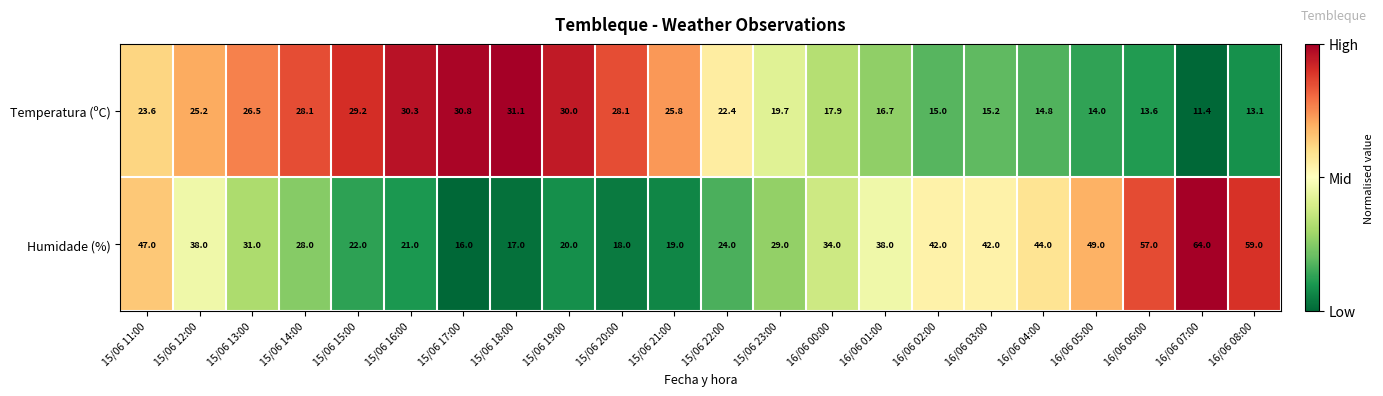

Is the value of Humidade (%) at 15/06 15:00 greater than the value of Temperatura (ºC) at 16/06 02:00?

Yes